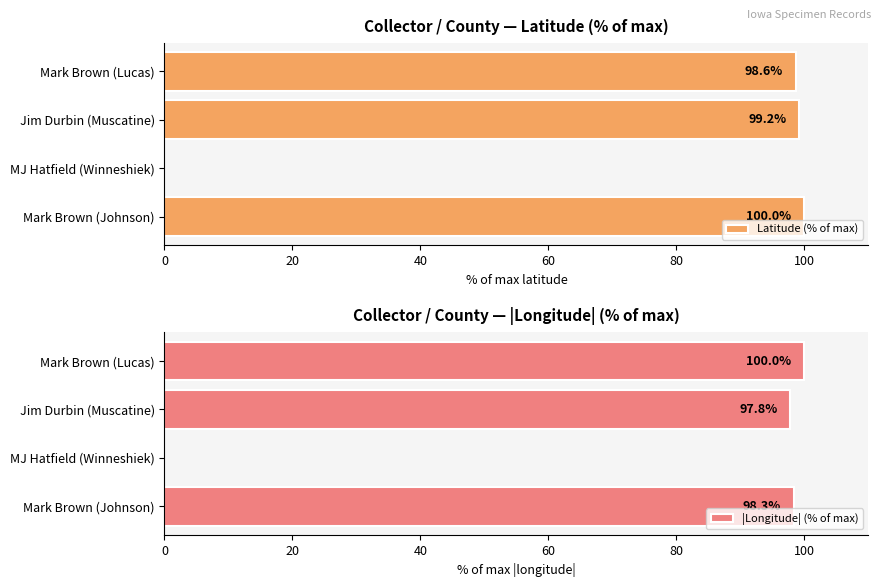

How many distinct data groups are displayed?

2